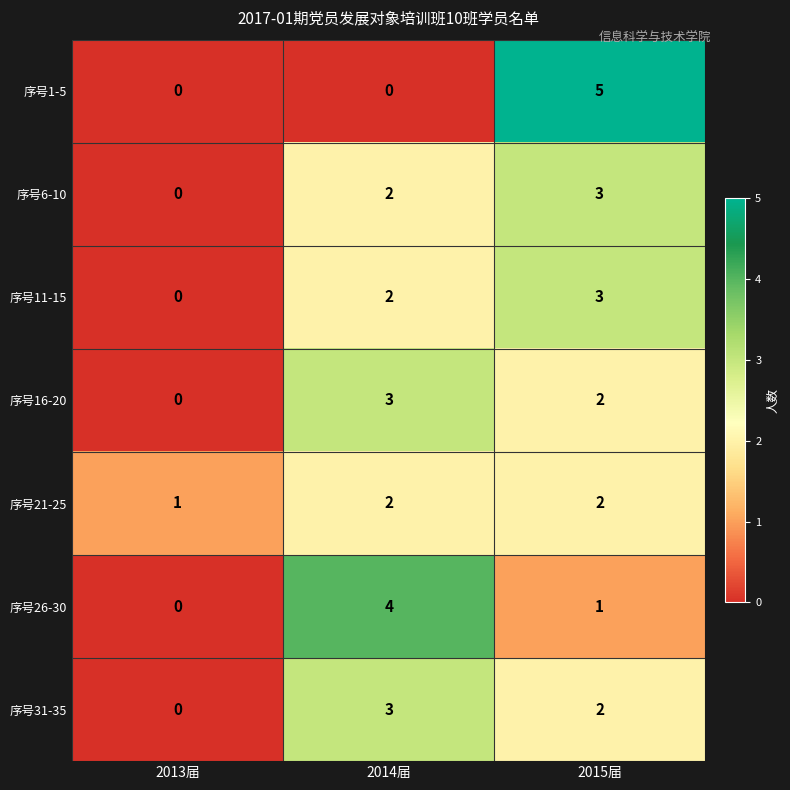

How many categories are shown in the chart?

3